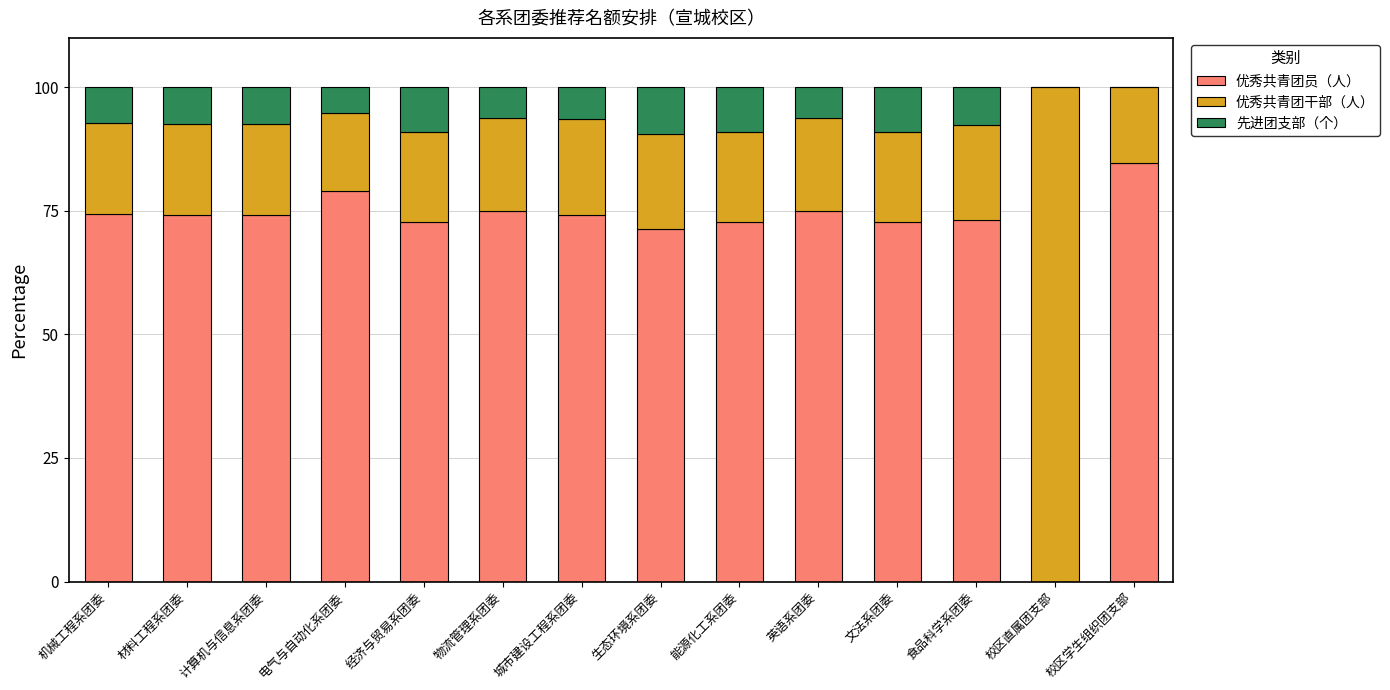

Is it true that 优秀共青团员（人） equals 33.2 at 经济与贸易系团委?

False